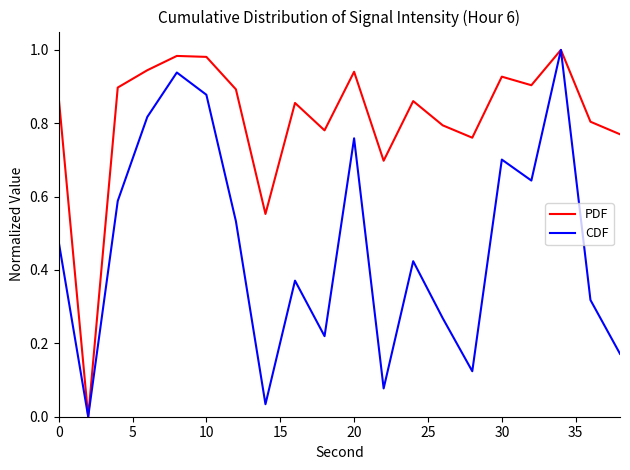

Which series has the largest total across all categories?

PDF